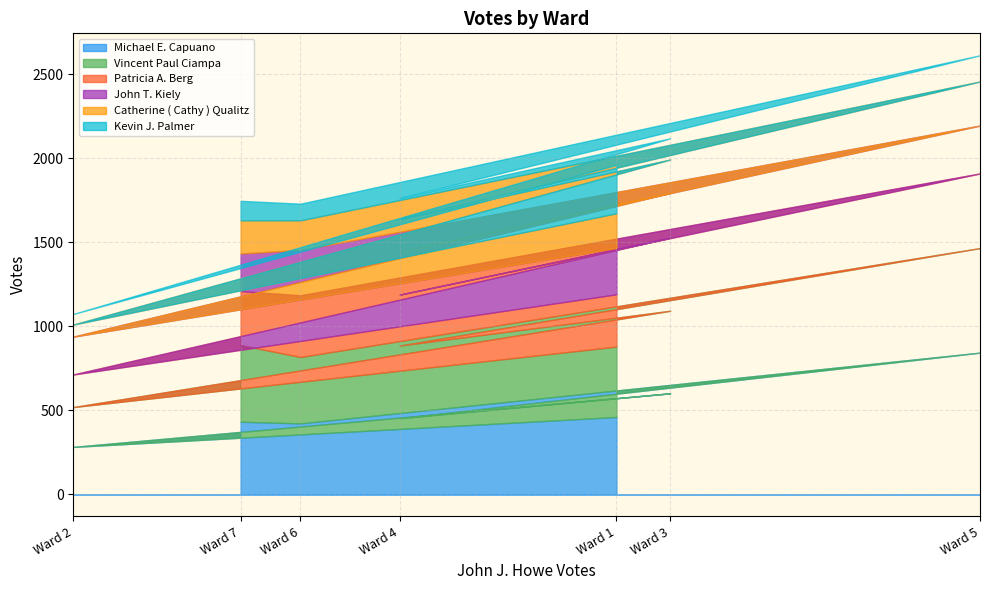

What is the total value across all series at Ward 3?

2118